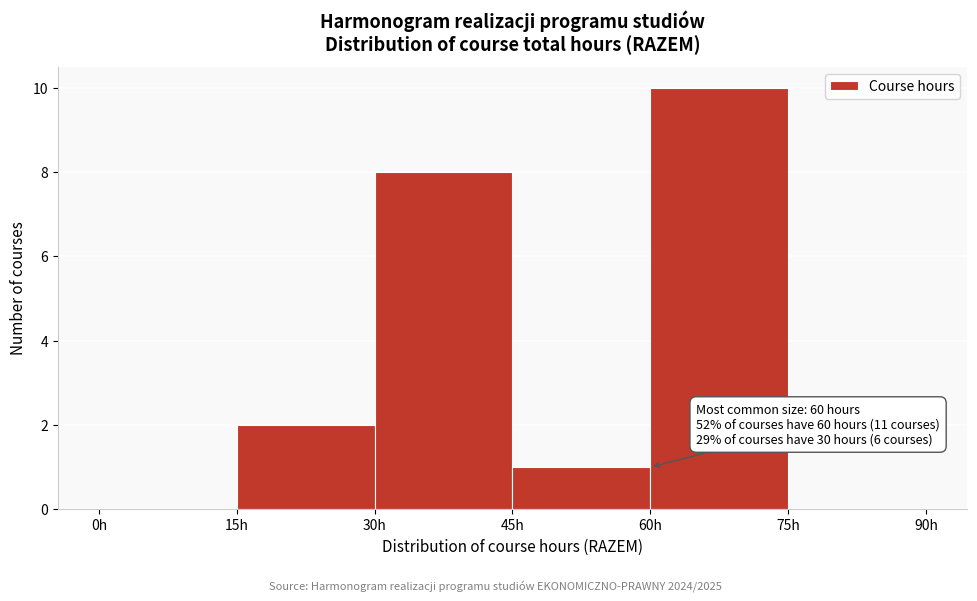

Which range on the x-axis has the tallest bar?

60 to 75